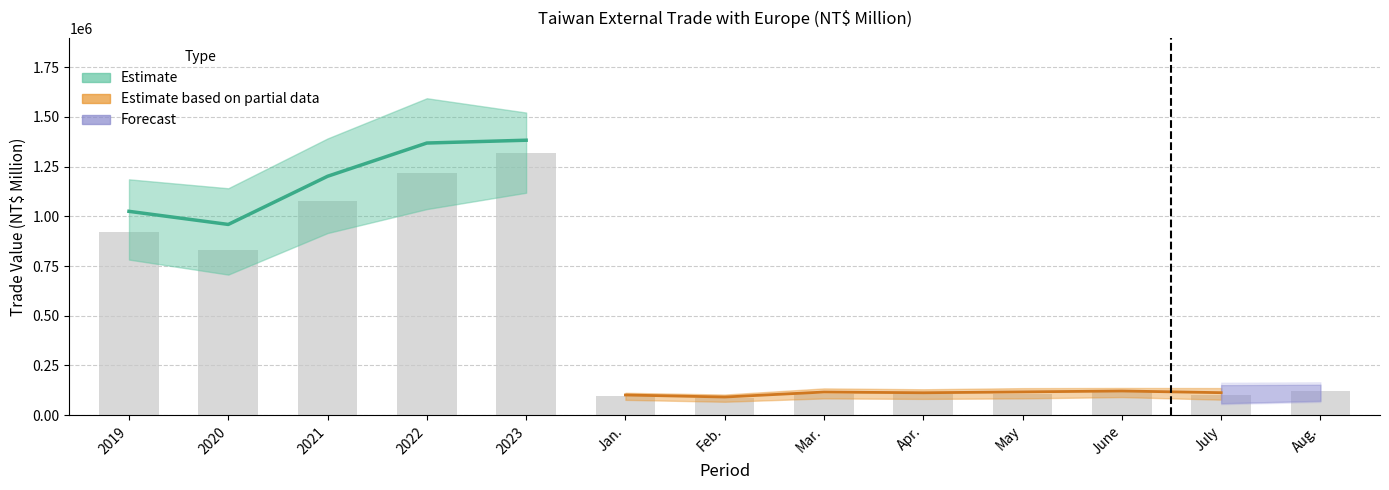

What position from the right is July?

2